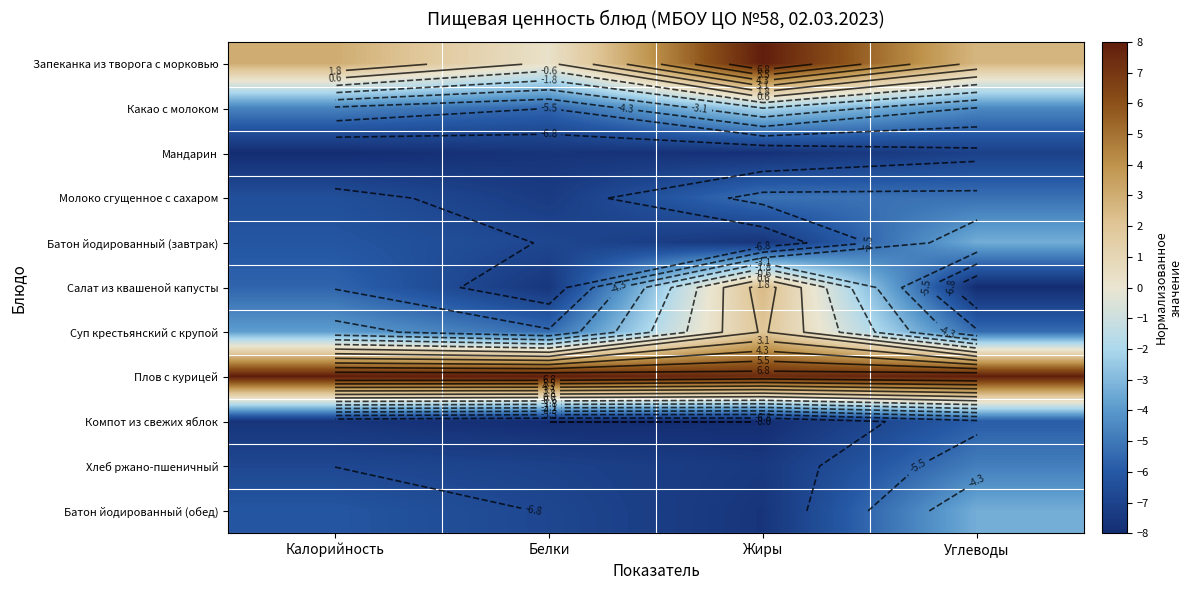

What value does the Мандарин series have at Калорийность?

-8.0